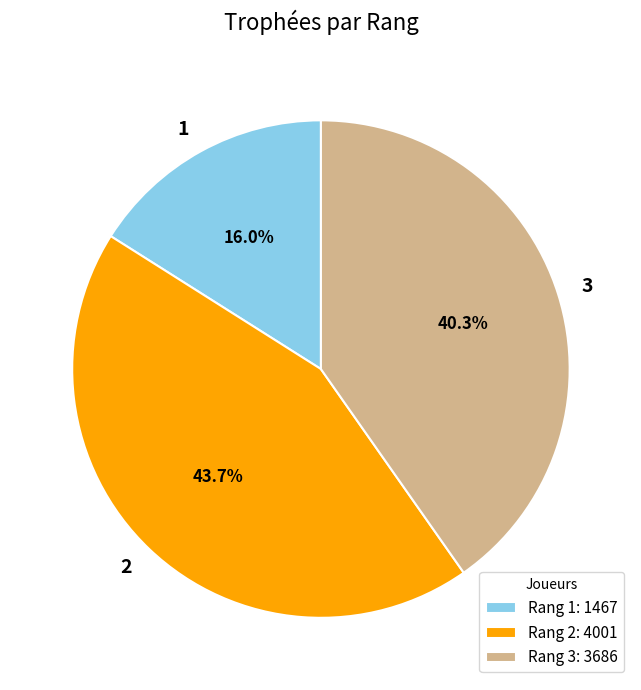

To the nearest percent, what is the difference between the 1 and 2 slice percentages?

28%